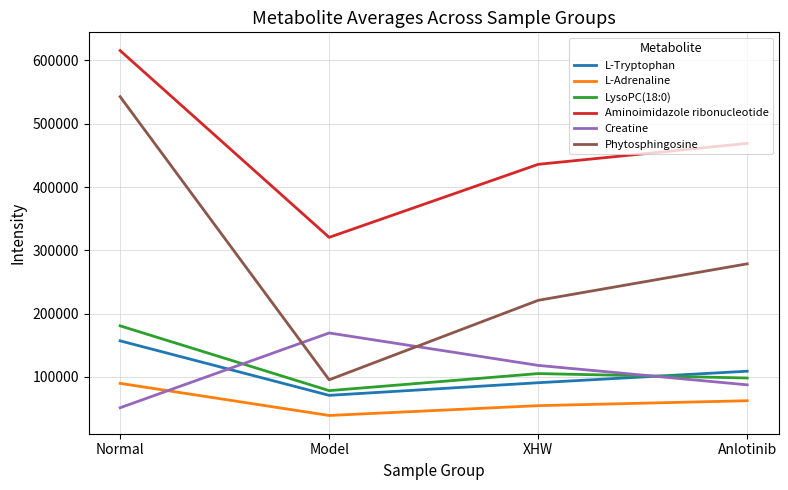

Which series has the largest total across all categories?

Aminoimidazole ribonucleotide